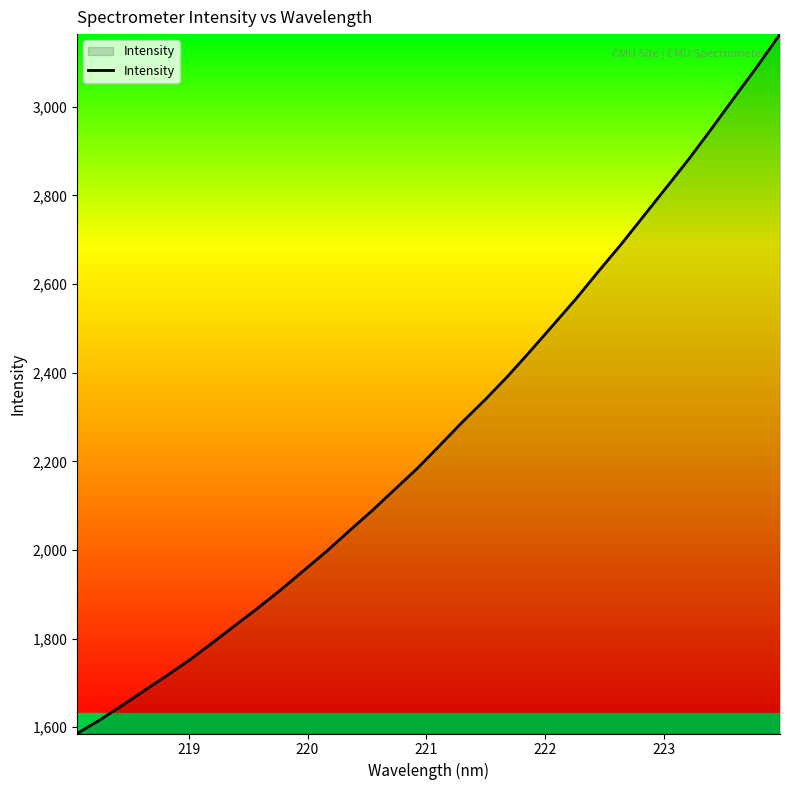

What is the greatest value displayed?

3164.1